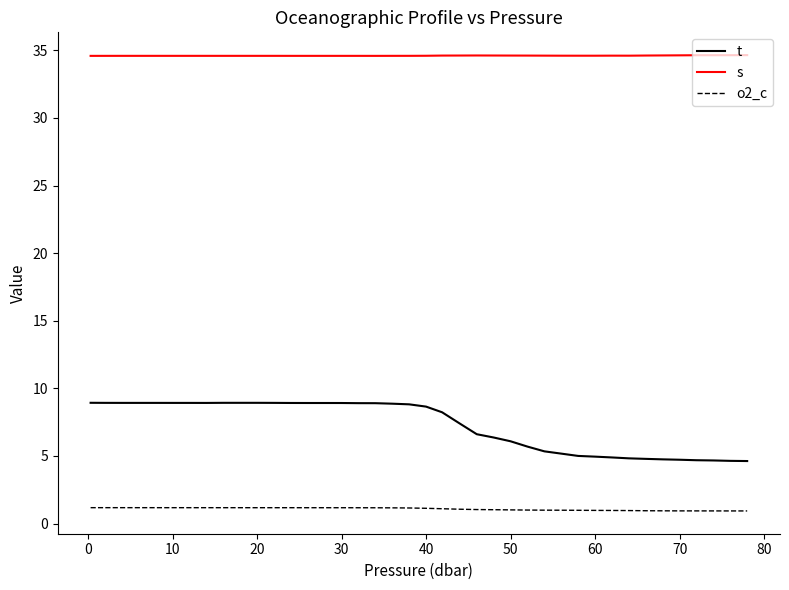

True or false: s and t intersect in this chart.

False